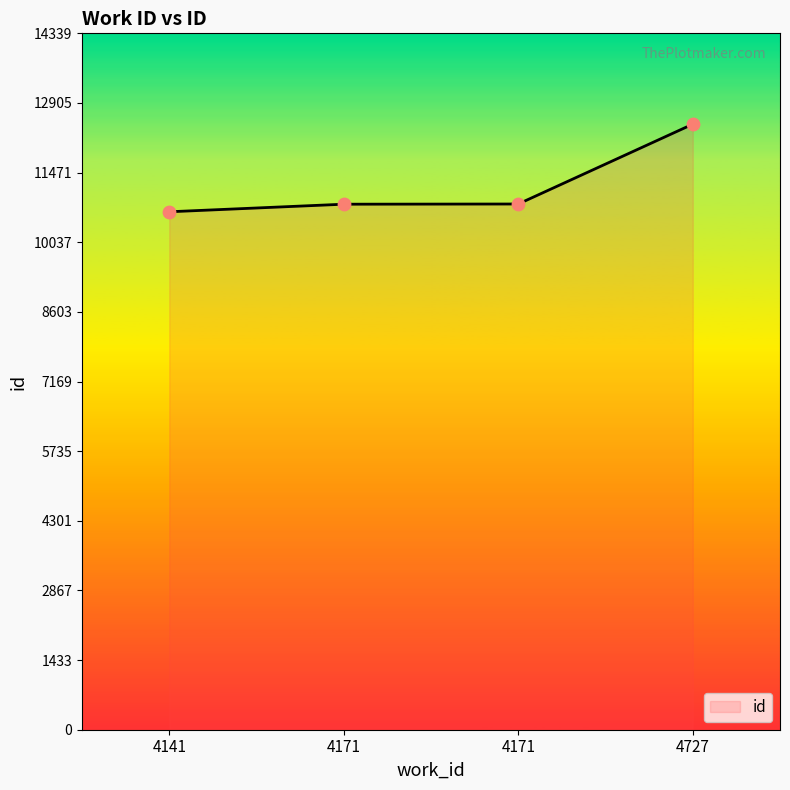

Between 4171 and 4141, which is larger?

4171